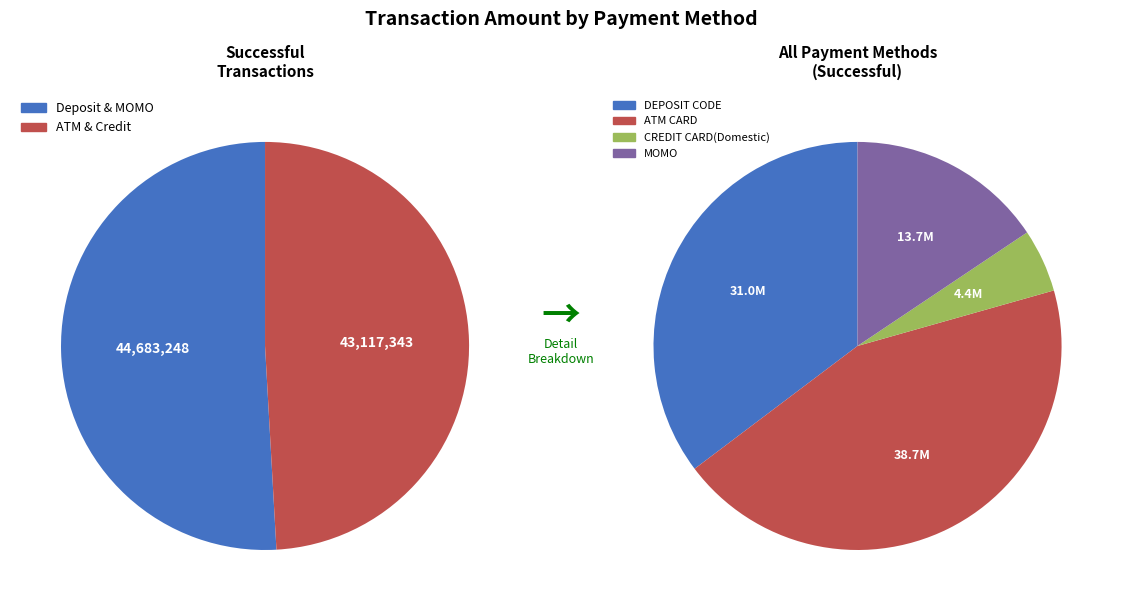

To the nearest percent, what portion does MOMO represent?

16%